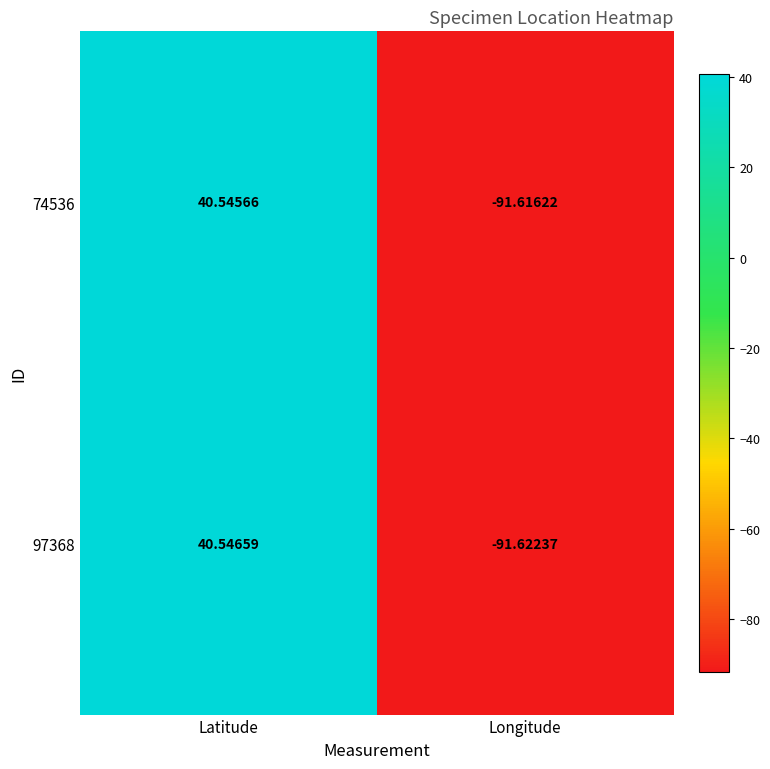

Rank the categories by 74536 value from lowest to highest.

Longitude, Latitude